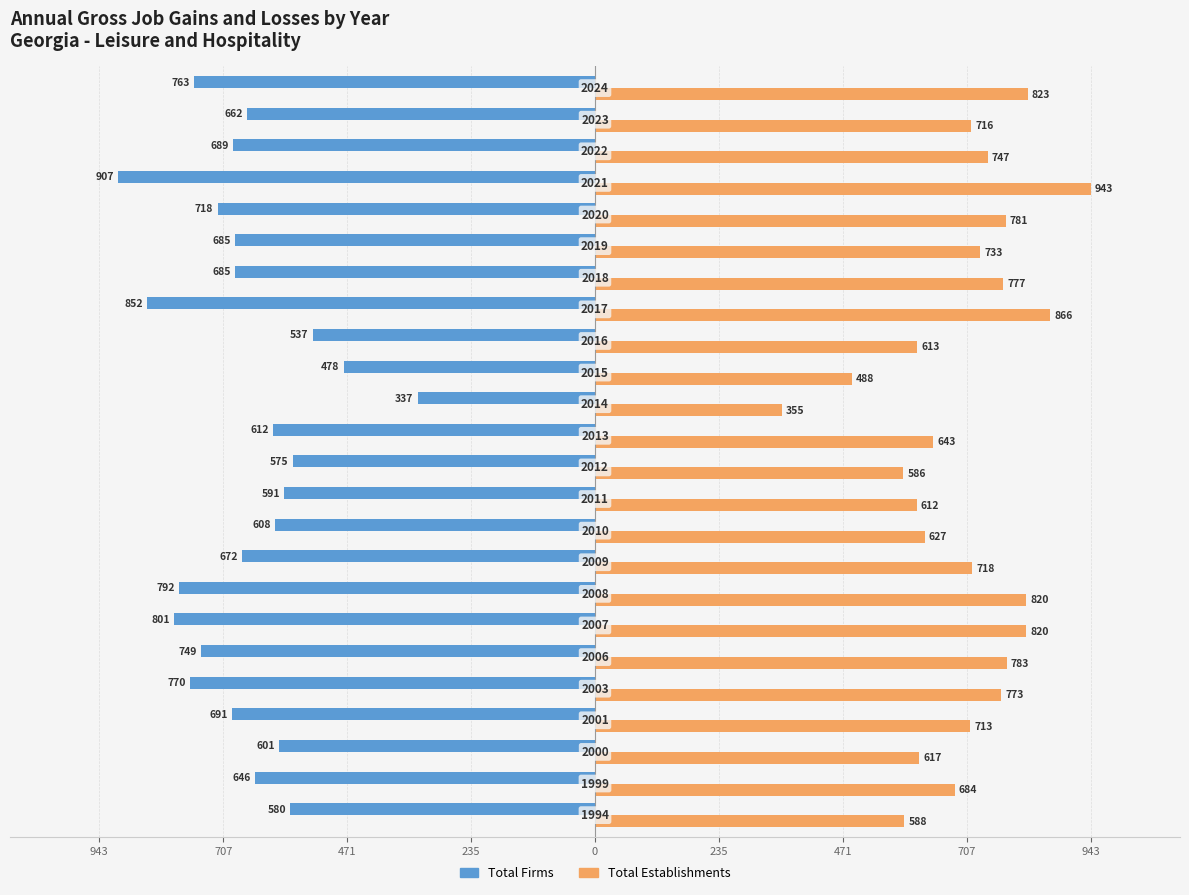

What are all the series names shown in the legend?

Total Firms, Total Establishments